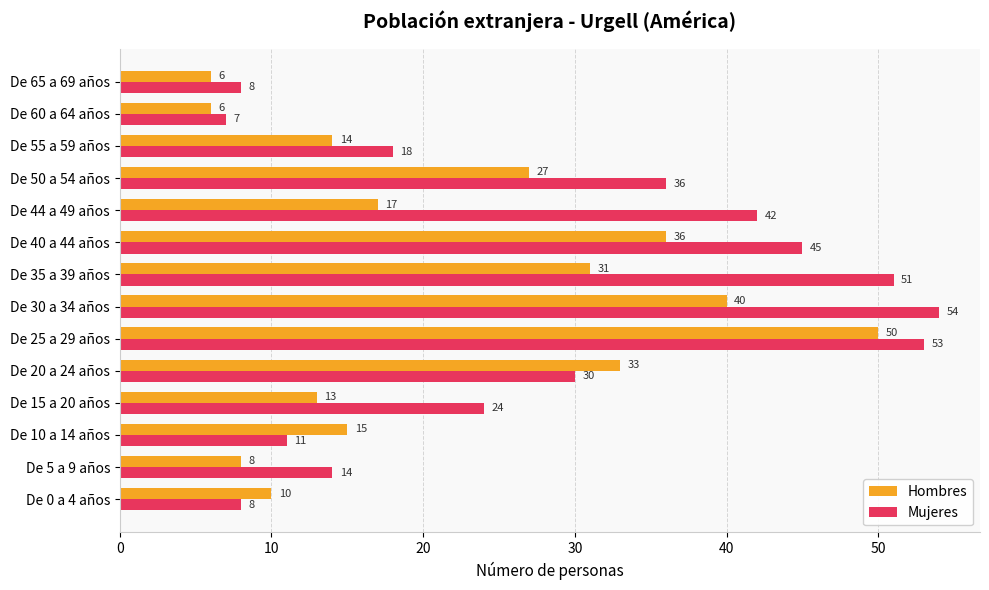

What is the approximate value of Mujeres at De 30 a 34 años?

54